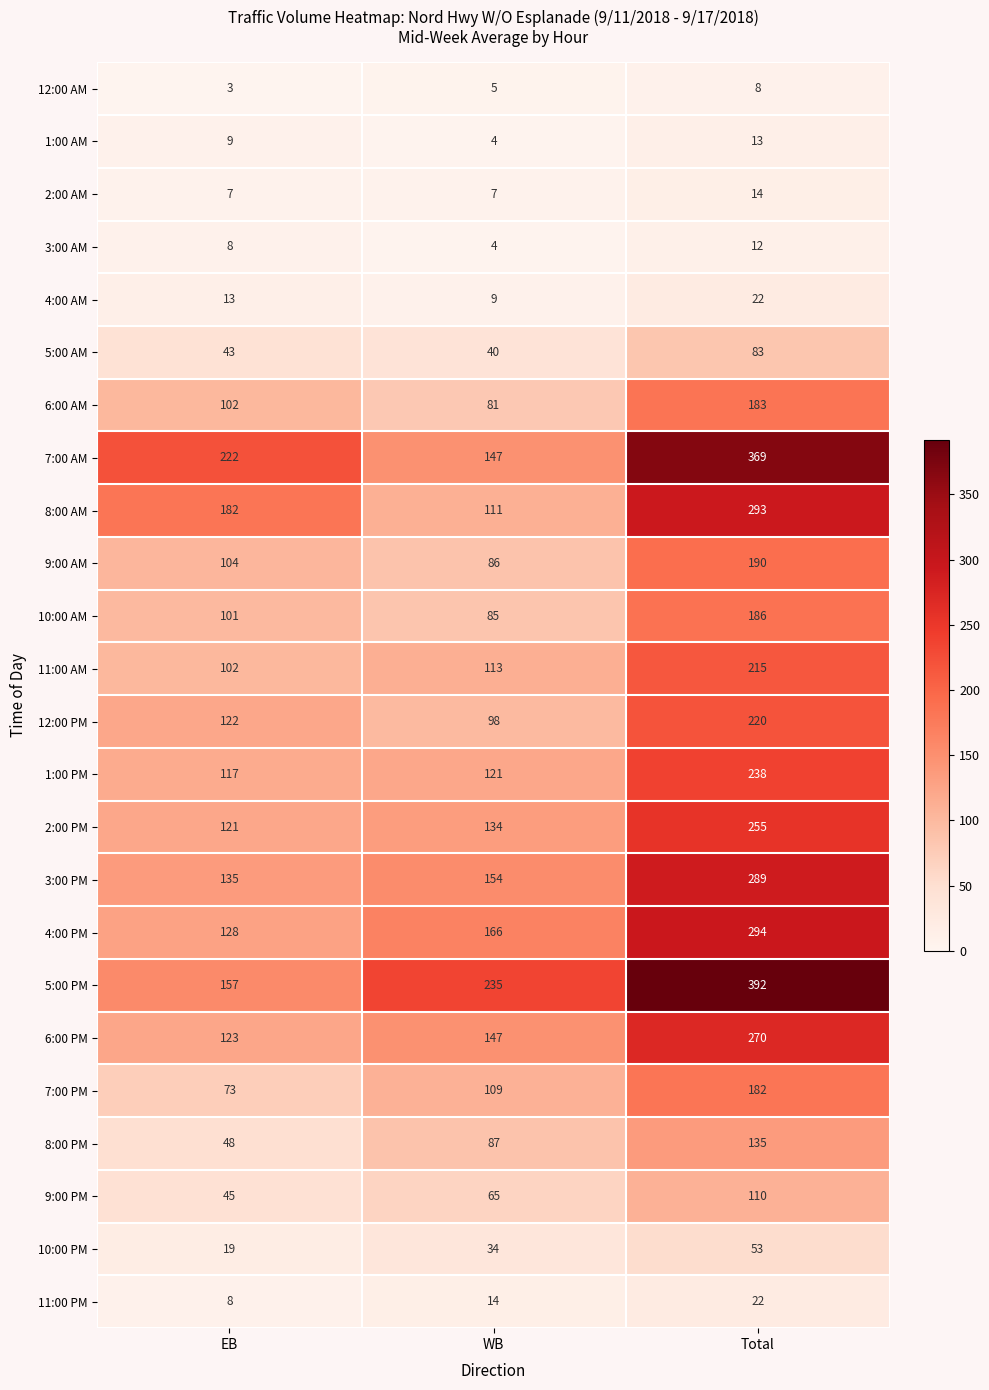

Which series has the largest range (max minus min)?

5:00 PM